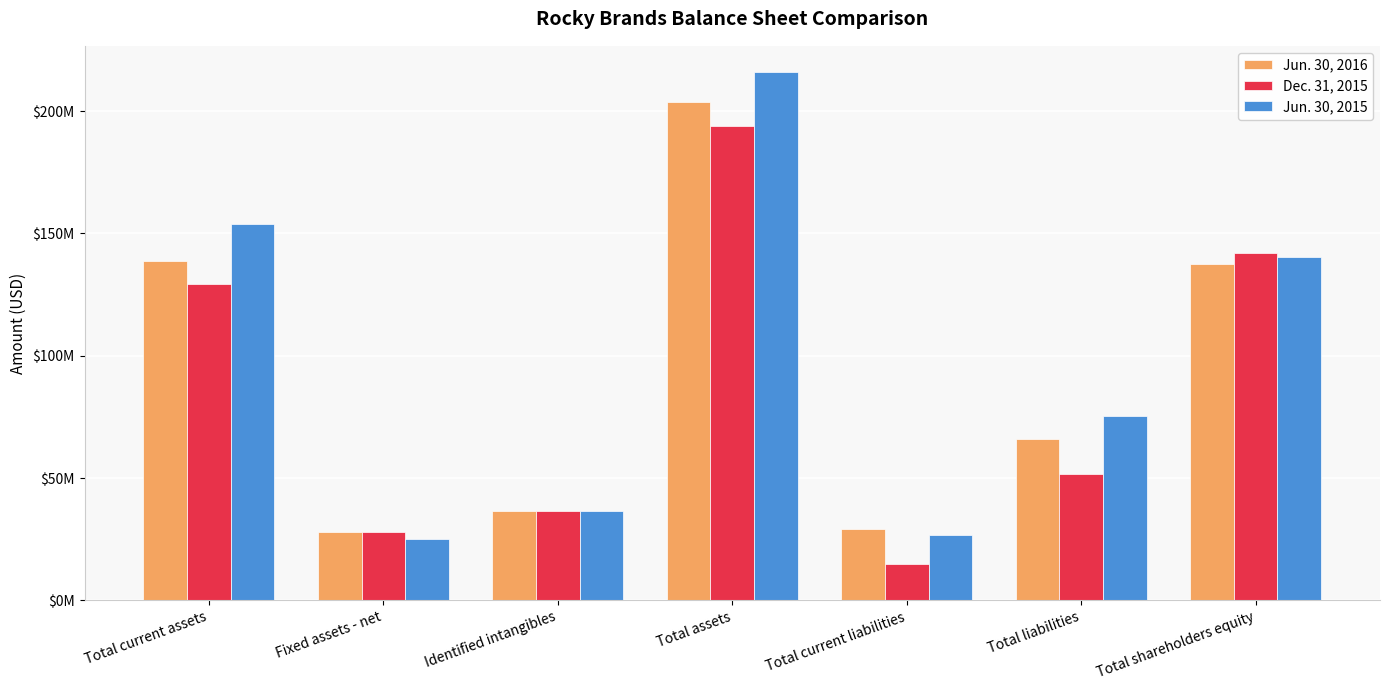

Reading left to right, what are all the values shown in this chart?

Jun. 30, 2016: 138901228	27896273	36481414	203524849	29272775	66003955	137520894
Dec. 31, 2015: 129221919	27836527	36547873	193865131	14748216	51744590	142120541
Jun. 30, 2015: 153704367	25258833	36615202	215848022	26553948	75464564	140383458